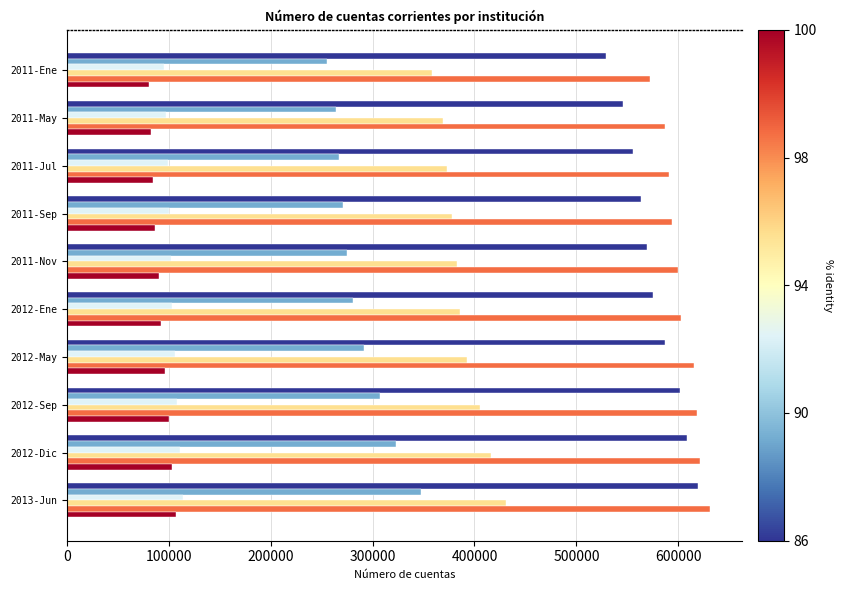

What is the greatest value displayed?

630655